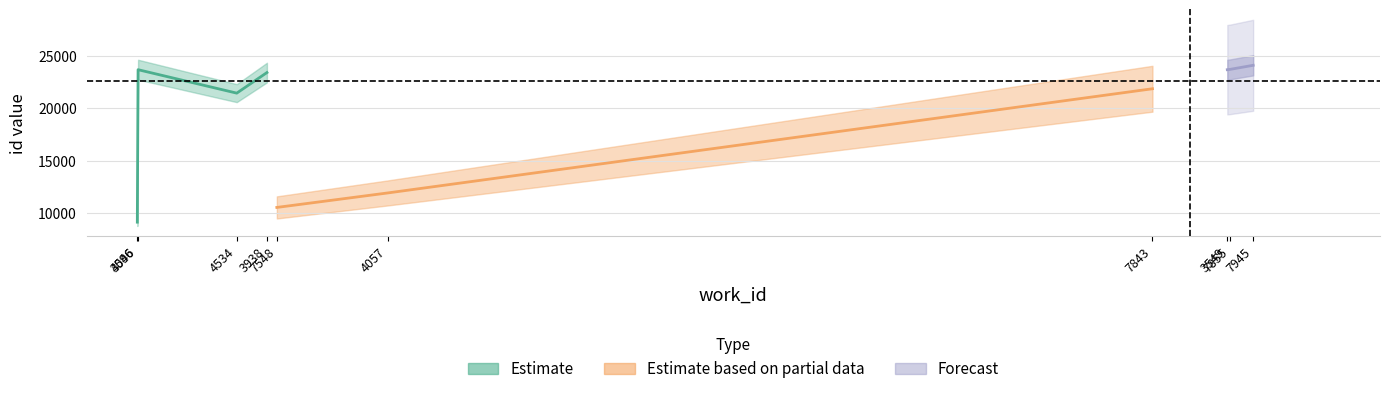

The work_id series shows 7855 at 7855. True or false?

True